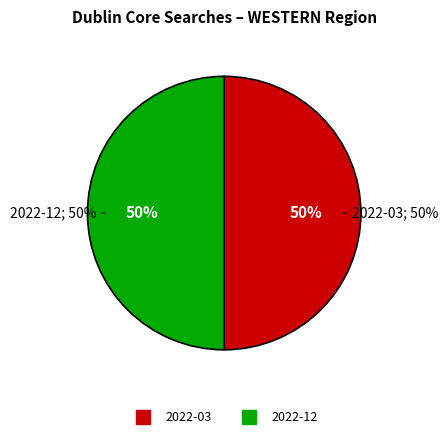

To the nearest percent, what is the combined percentage of 2022-03 and 2022-12-other?

50%